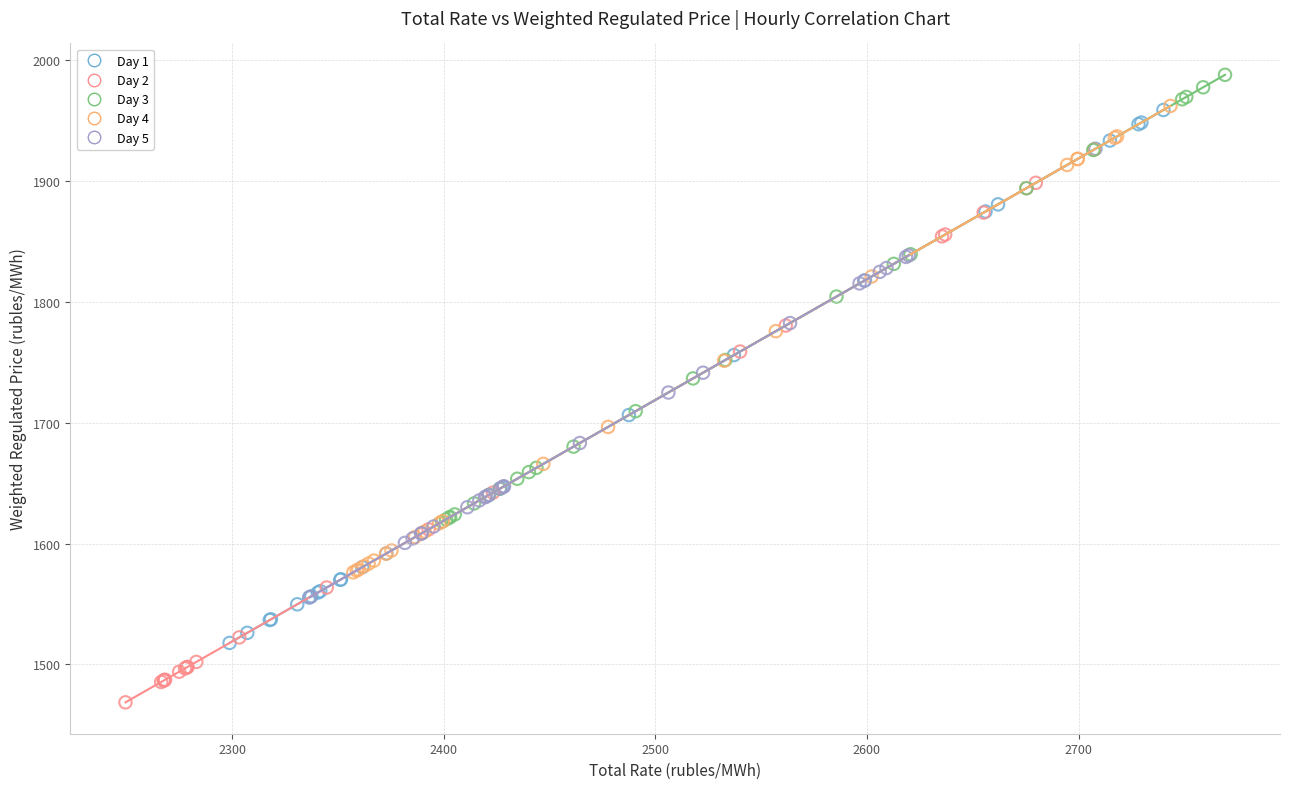

Which series contains the lowest Y value?

Day 2